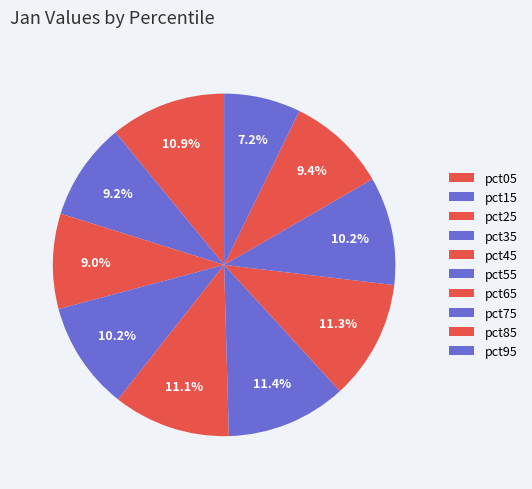

The pct75 slice represents 10% of the pie. True or false?

True